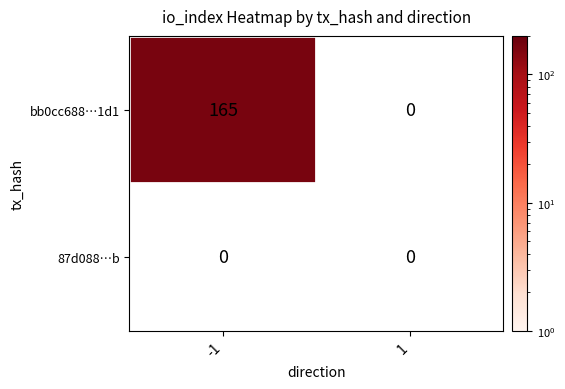

Rank the series by their maximum value, from lowest to highest.

87d088ddf934867ead40d88261ac0cefb878c1b, bb0cc688dfc1572d5561f98f0505856e4e991d1